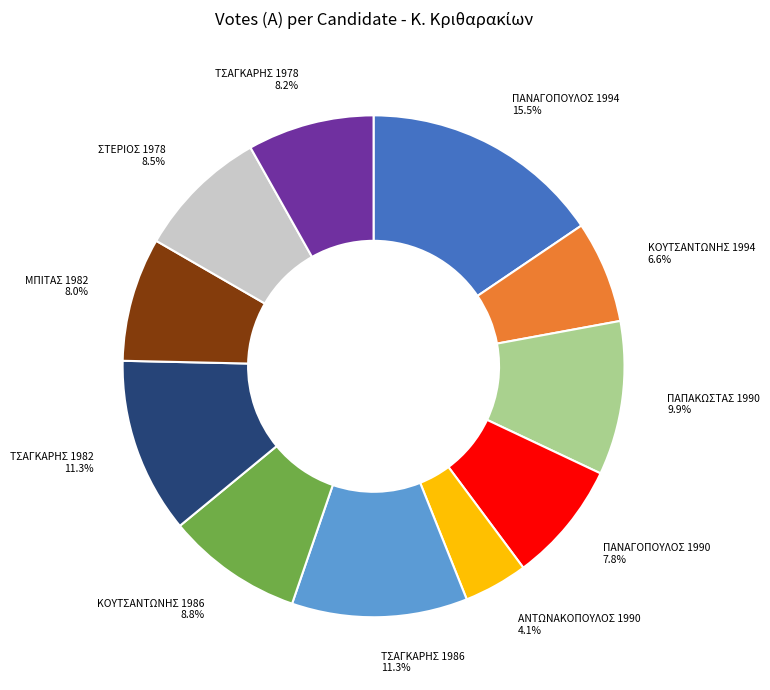

Is it true that ΤΣΑΓΚΑΡΗΣ 1982 is 19% of the pie?

False